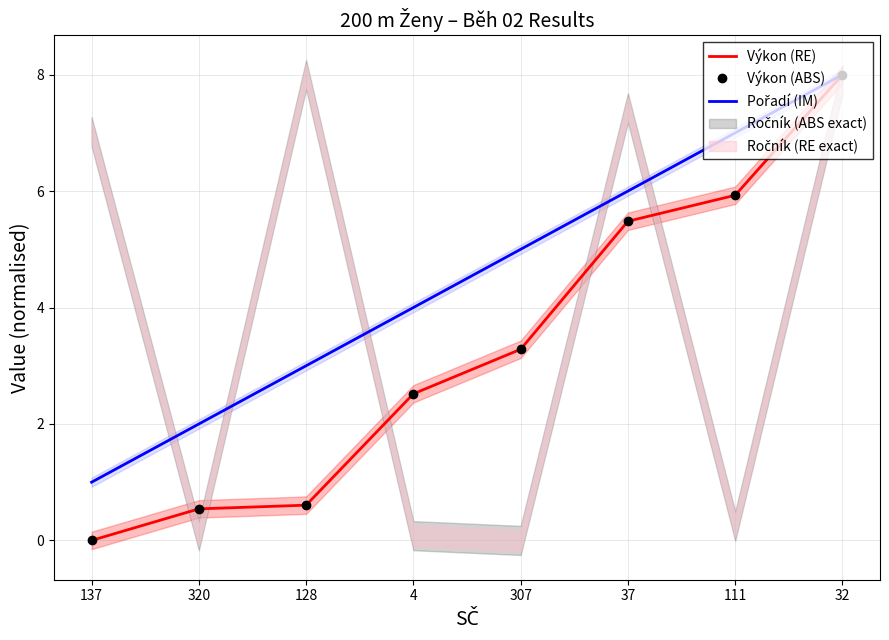

Which series changed the most between 37 and 111?

Pořadí (IM)